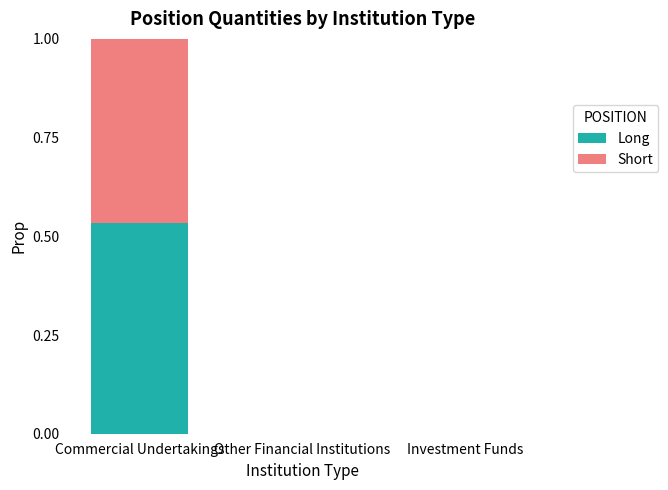

Is it true that Long equals 0.4 at Investment Funds?

False